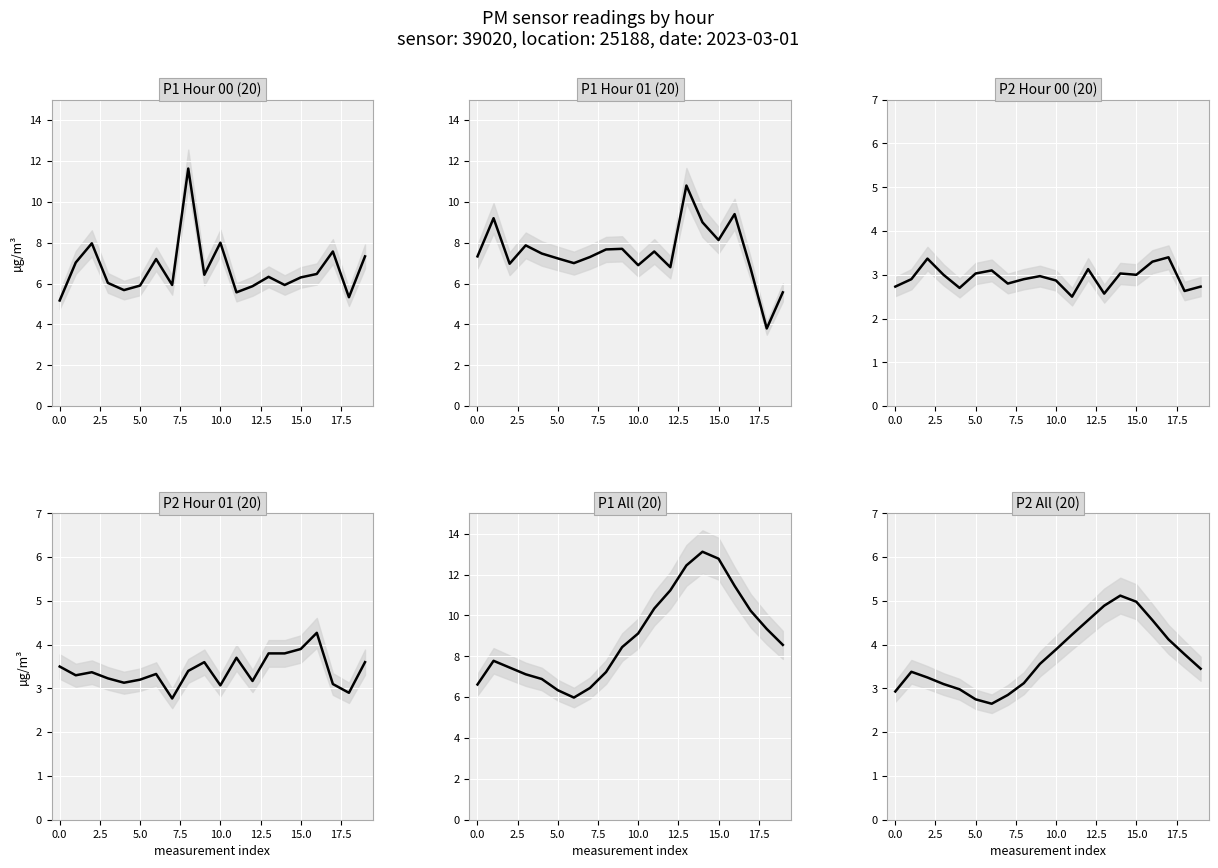

What are all the series names shown in the legend?

P1 Hour 00, P1 Hour 01, P2 Hour 00, P2 Hour 01, P1 All, P2 All